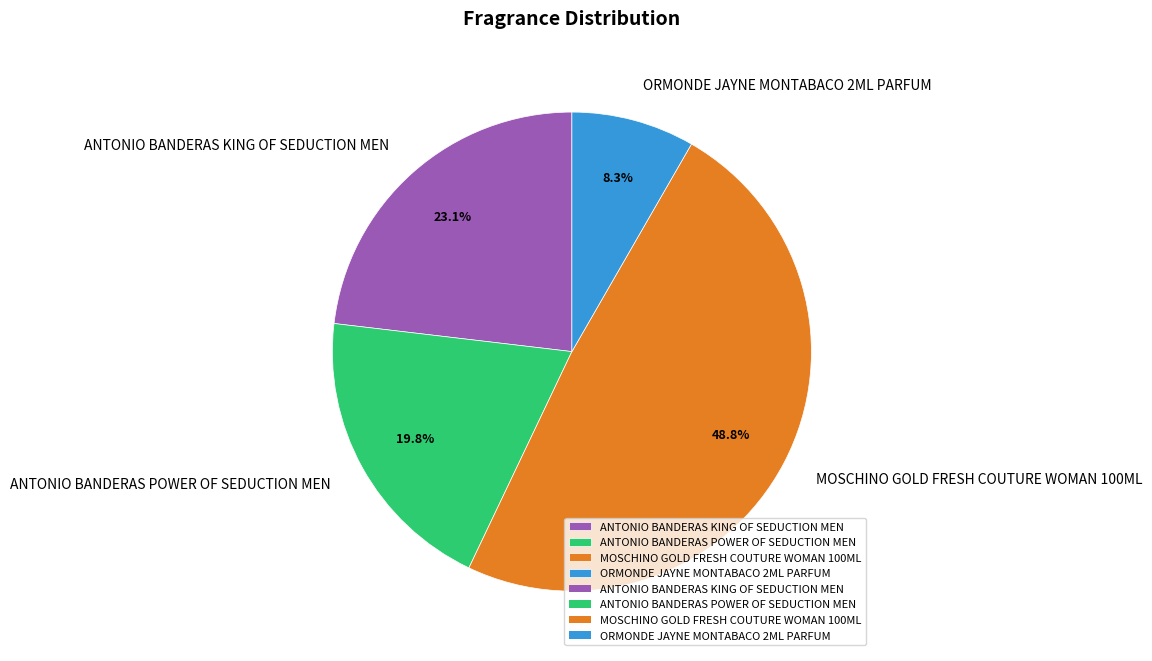

How many slices are in this pie chart?

4